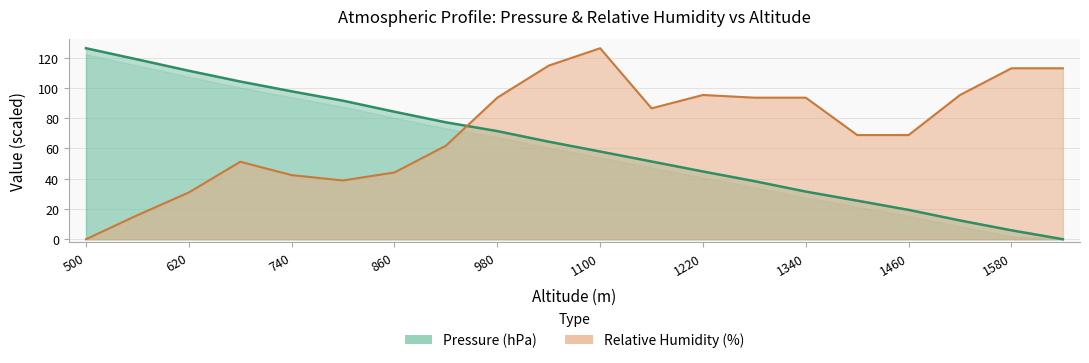

How many values in the Pressure (hPa) series exceed 64?

10